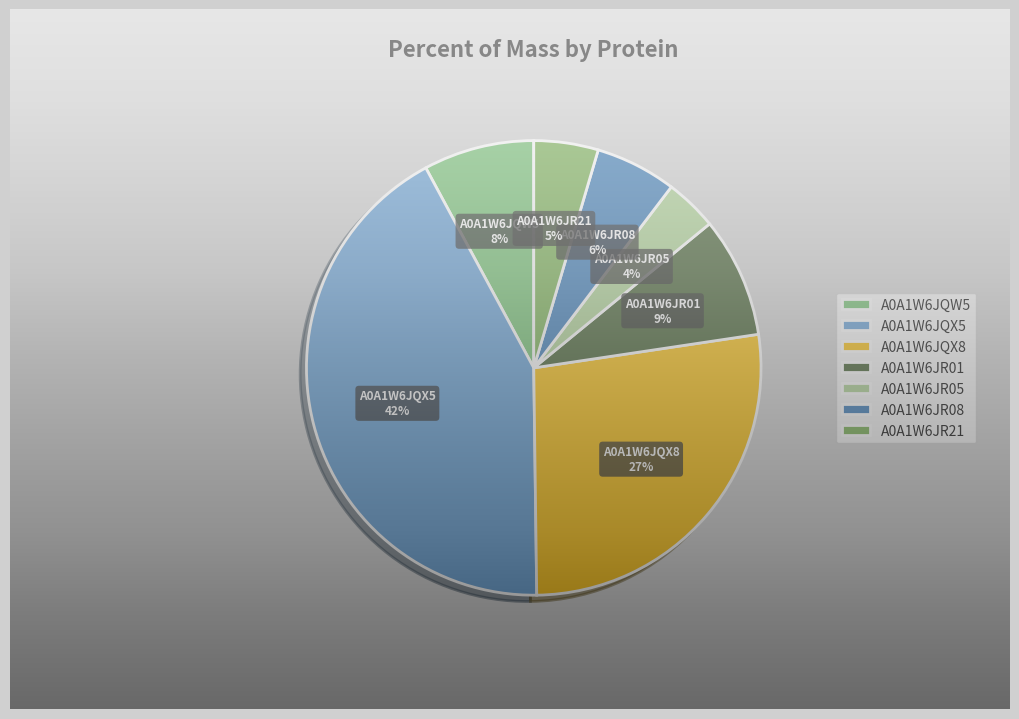

Which slice is the largest?

A0A1W6JQX5